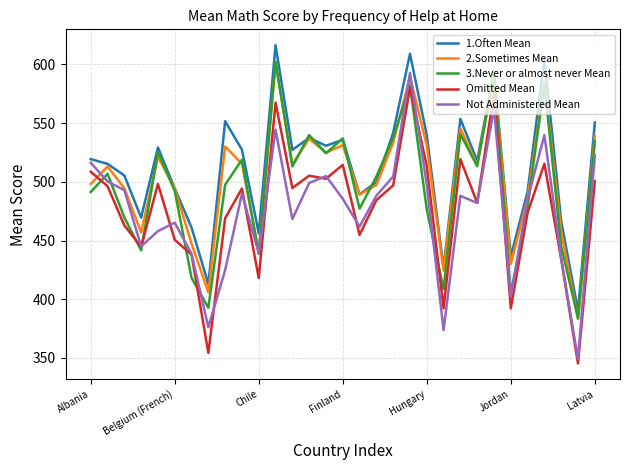

Count the number of categories in the chart.

31